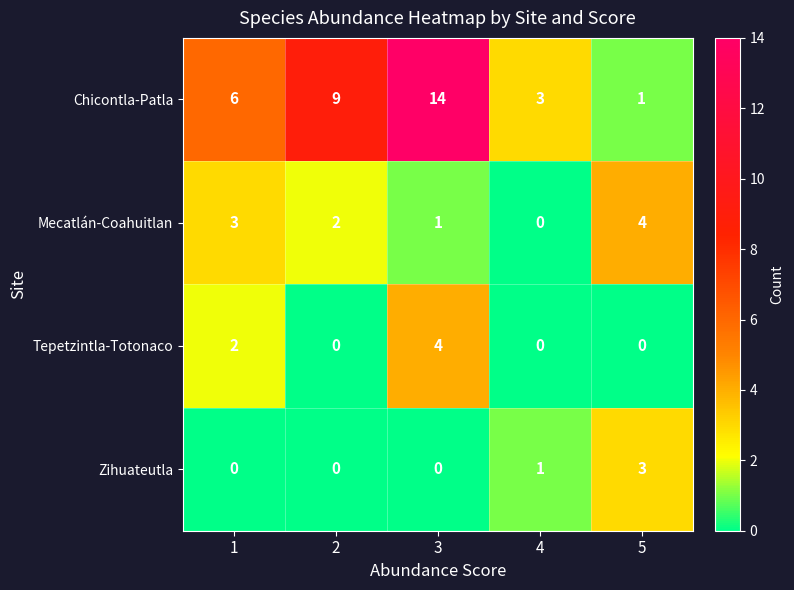

What is the total value across all series at 5?

8